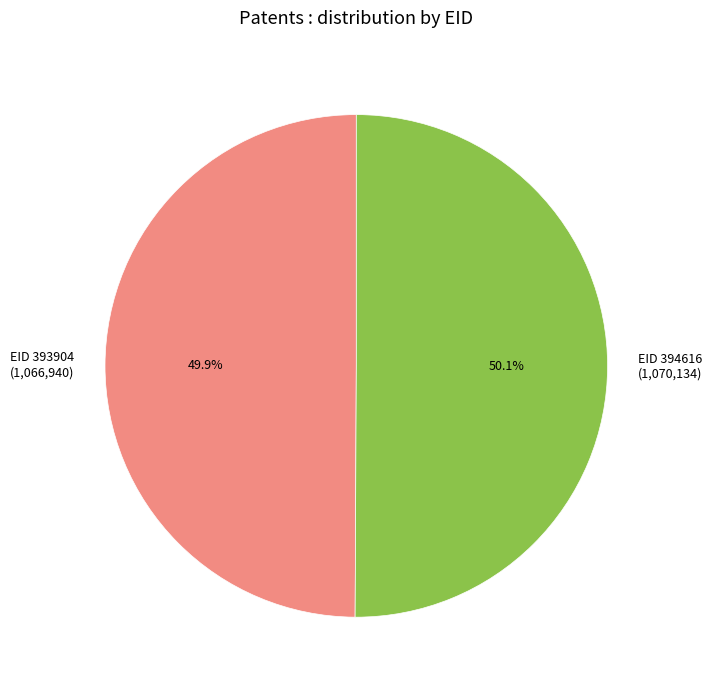

Combined, do EID 394616 (1,070,134) and EID 393904 (1,066,940) account for over 50%?

Yes